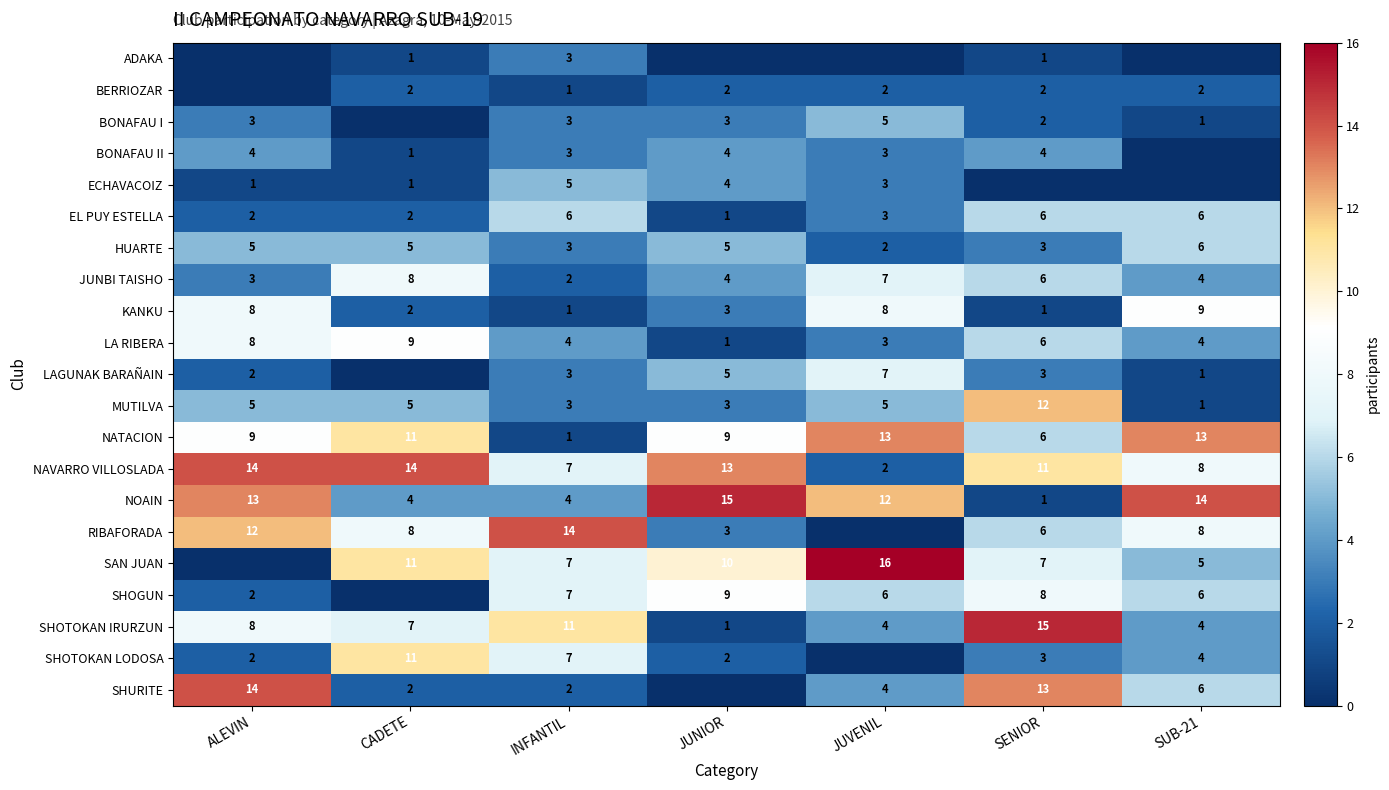

How many distinct data groups are displayed?

21